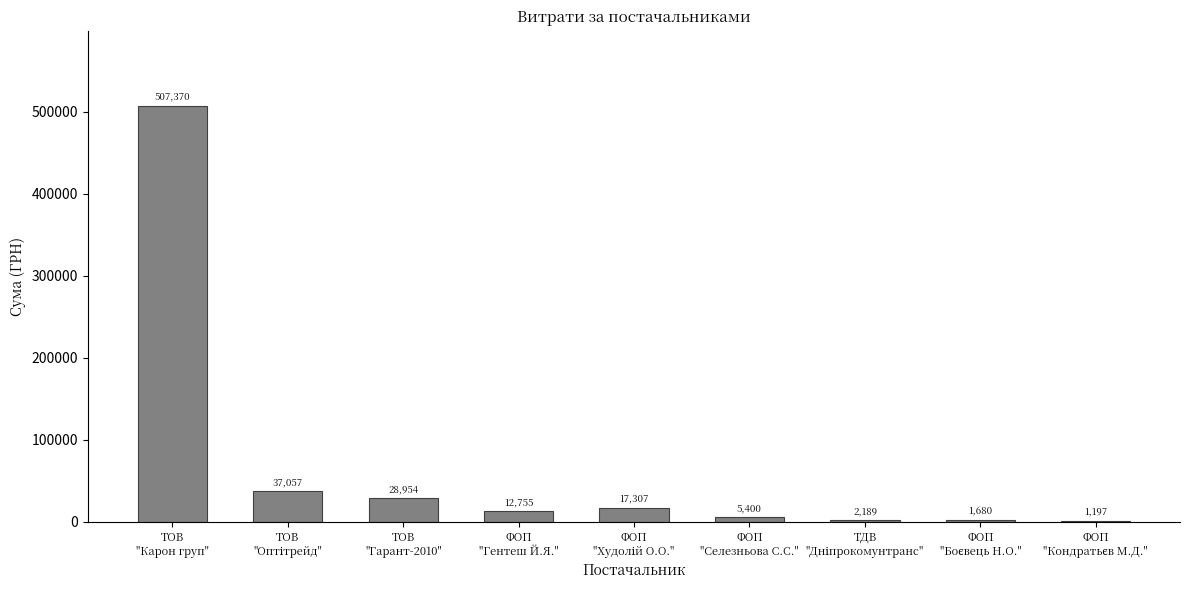

What is the average value?

68212.1